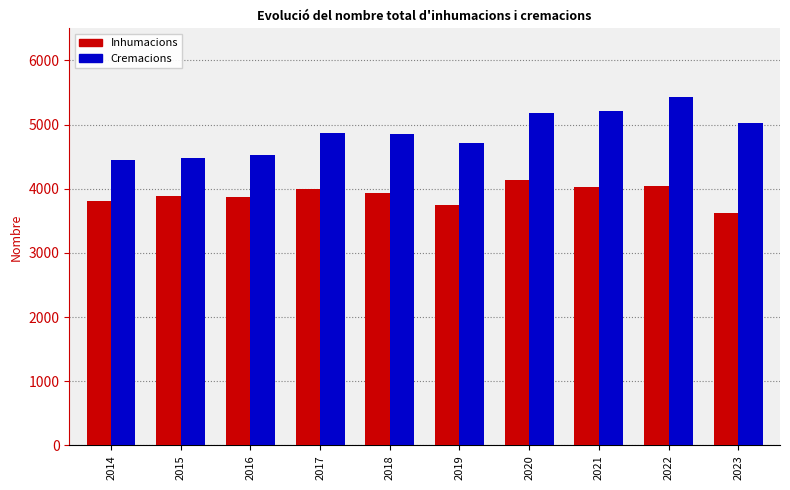

Is it true that Cremacions equals 8550 at 2018?

False